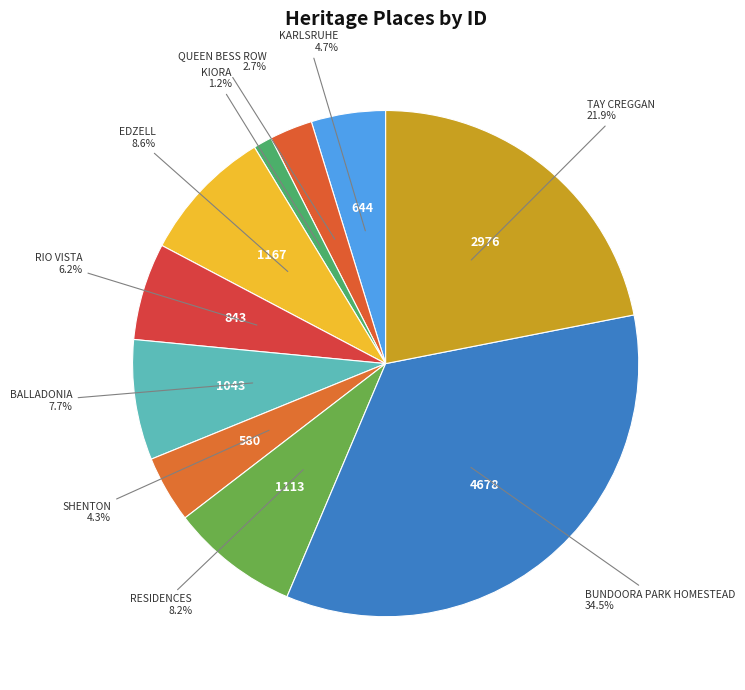

What is the largest slice in the pie chart?

BUNDOORA PARK HOMESTEAD